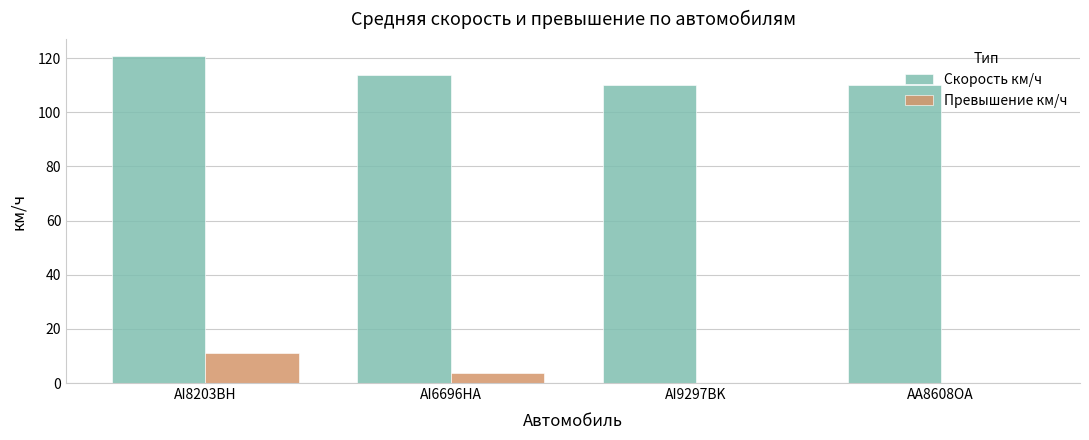

The Превышение км/ч series shows 0.0 at AA8608OA. True or false?

True